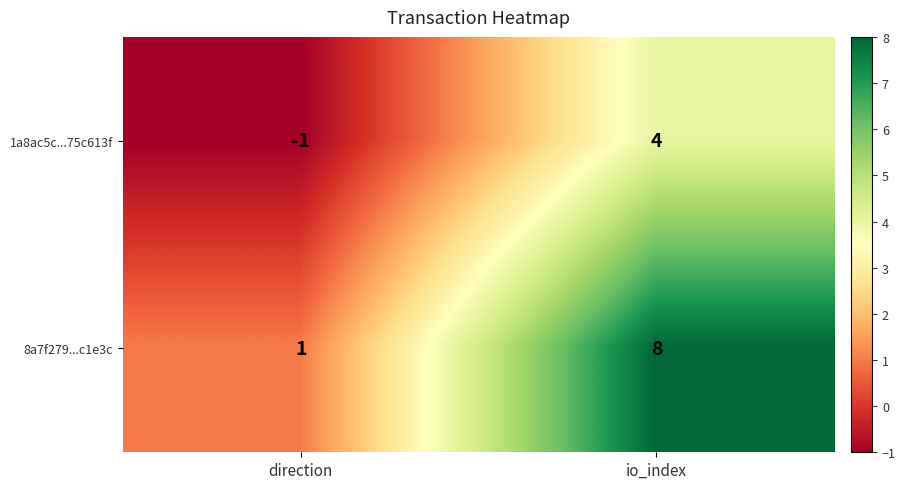

Where is 8a7f279...c1e3c nearest to the value 4?

direction